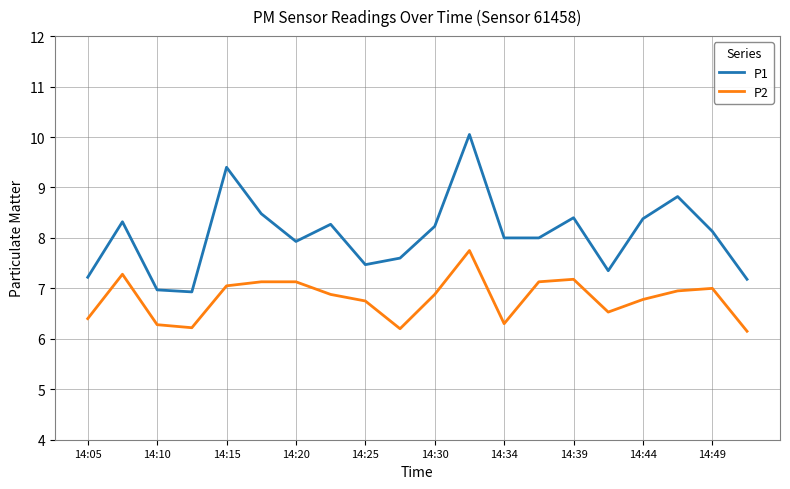

Which series has the largest range (max minus min)?

P1